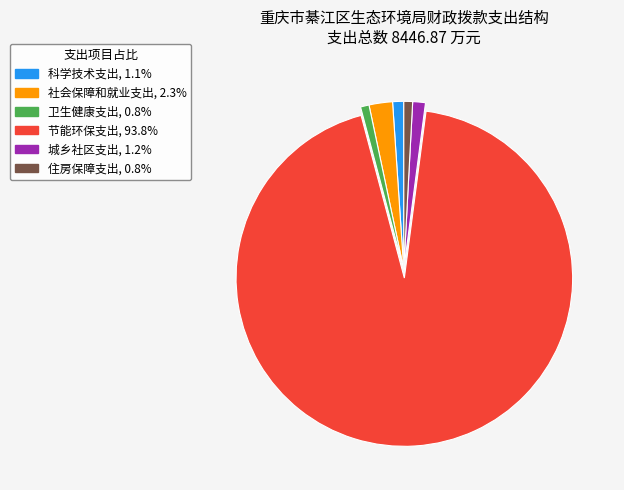

Is the sum of 社会保障和就业支出 and 节能环保支出 greater than half?

Yes